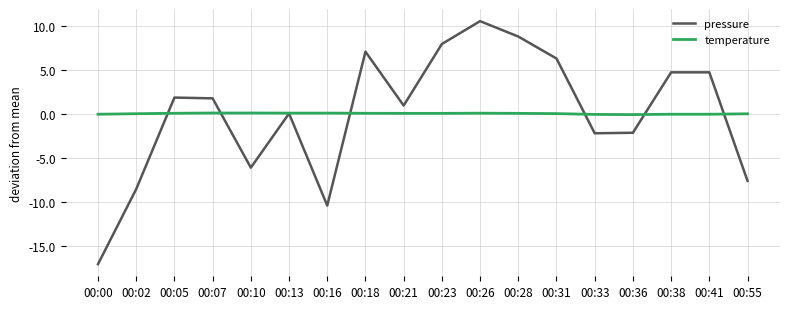

Between 00:26 and 00:41, which series saw the biggest shift?

pressure